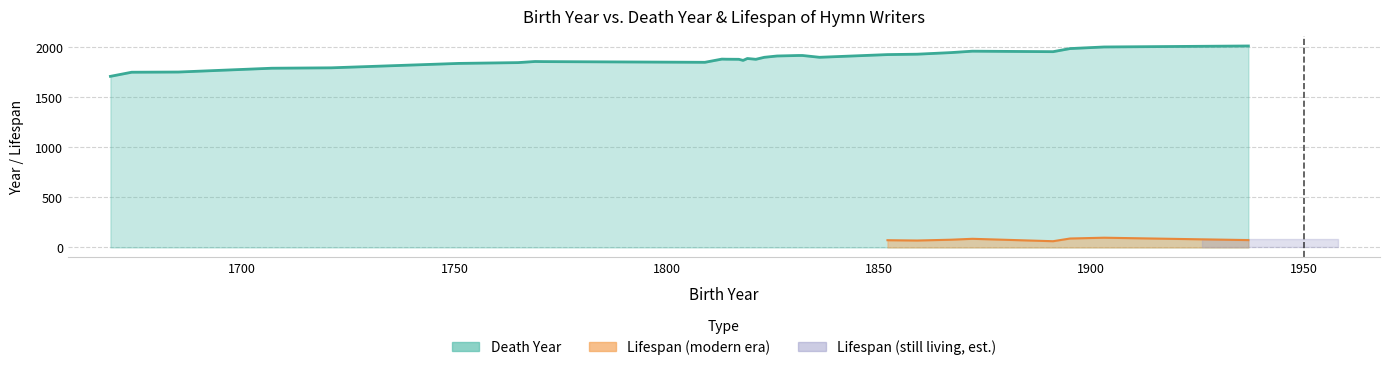

Count the number of data series in this chart.

3